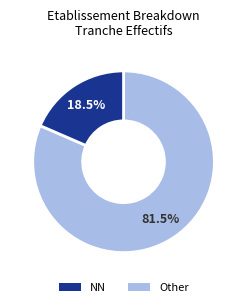

Is there any slice that represents more than half of the pie?

Yes